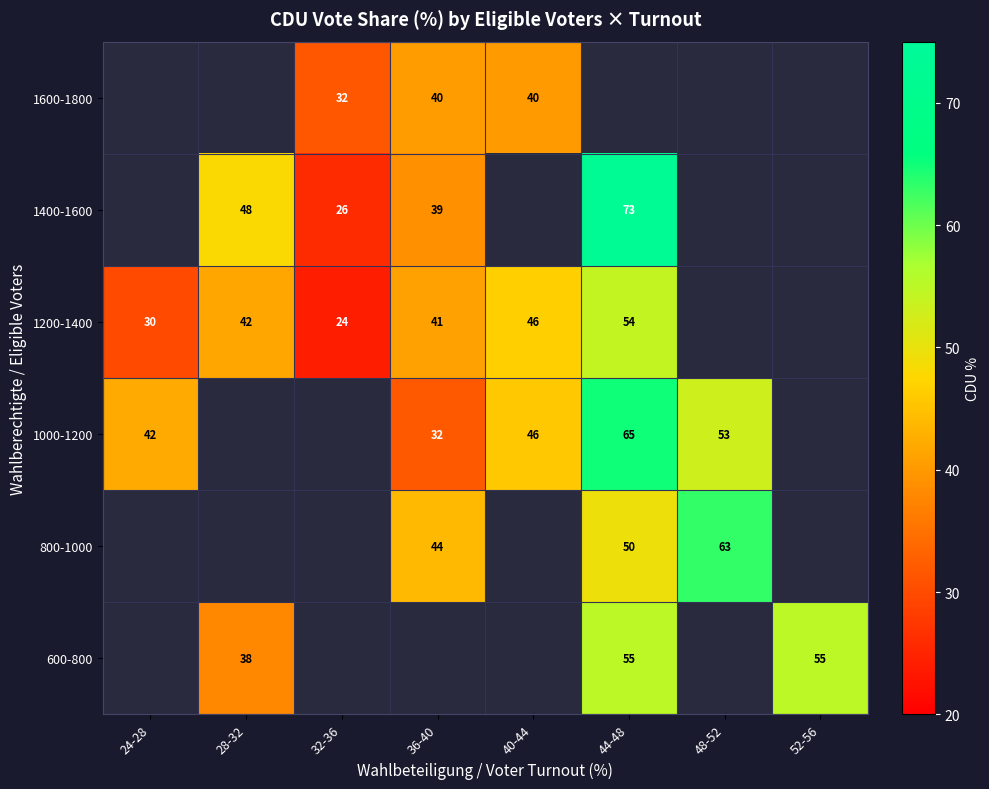

The 1200-1400 series shows 24 at 36-40. True or false?

False